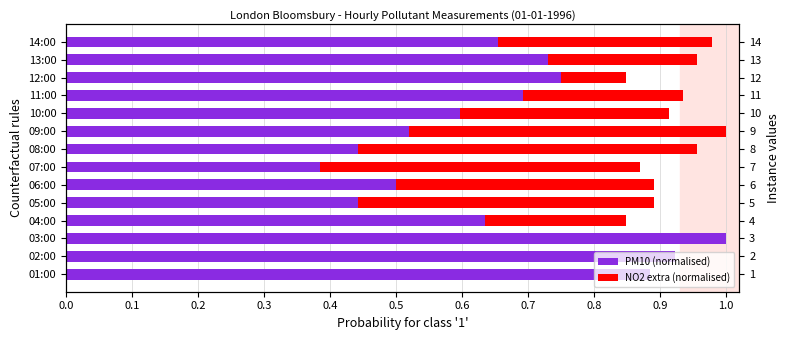

What is the maximum value shown in the chart?

1.0